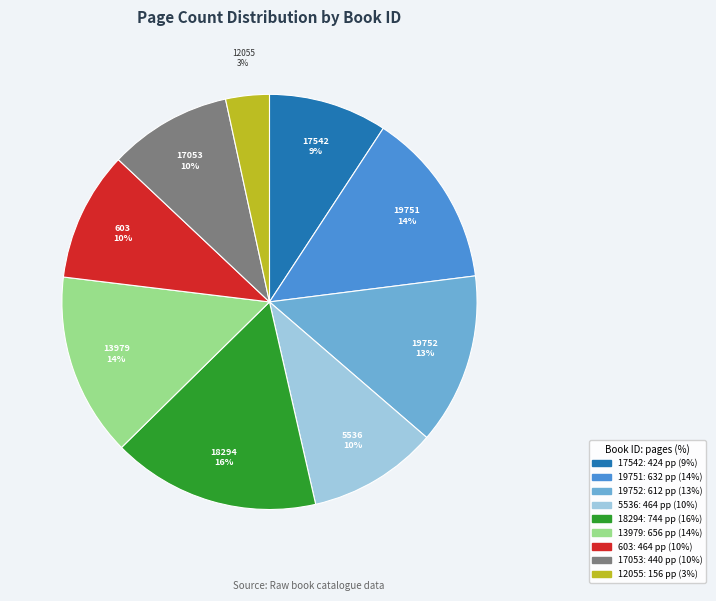

To the nearest percent, what is the average slice percentage?

11%